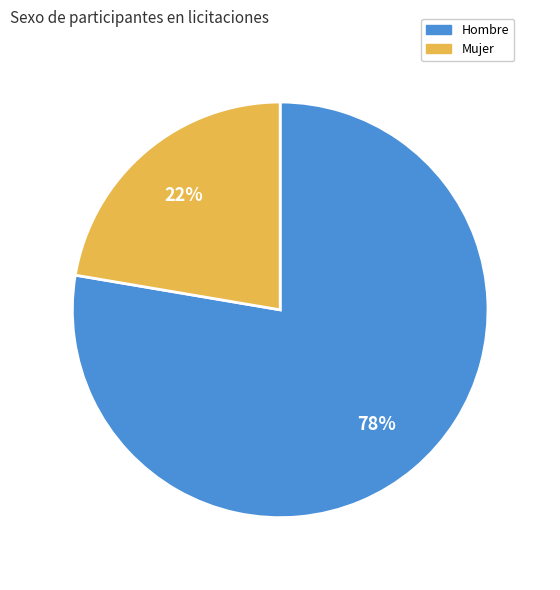

Which slice is the smallest?

Mujer